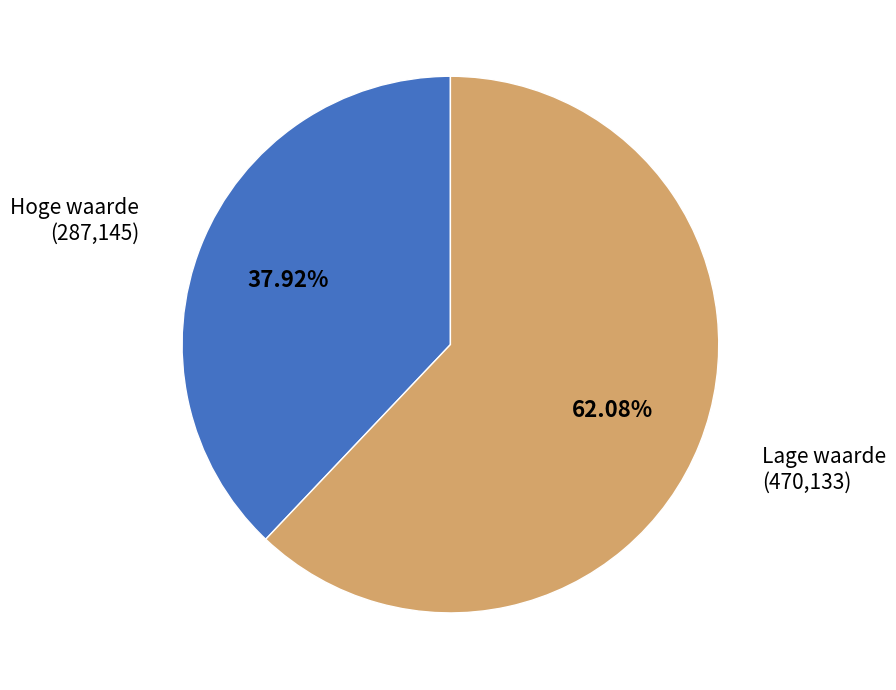

Rank the categories by value from highest to lowest.

Lage waarde, Hoge waarde